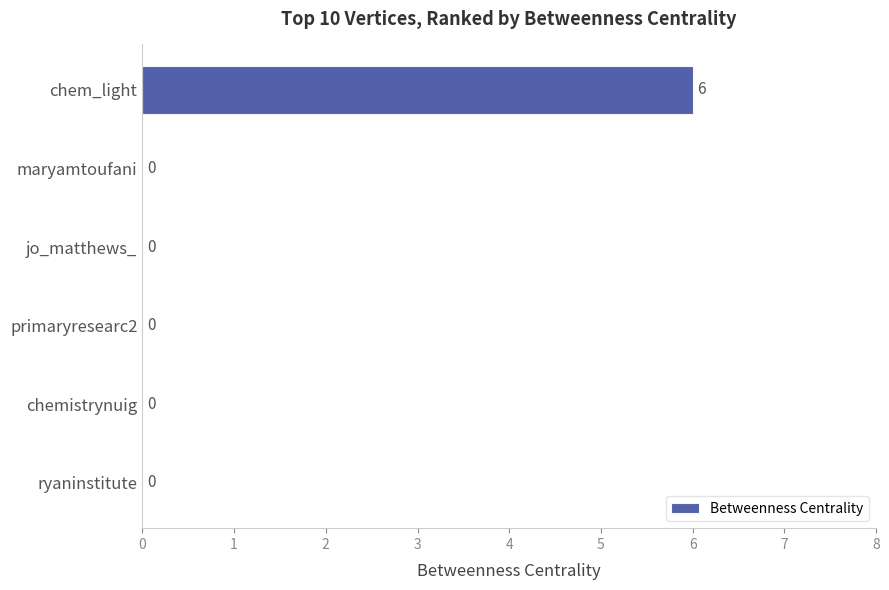

How many values are between 0 and 1?

5